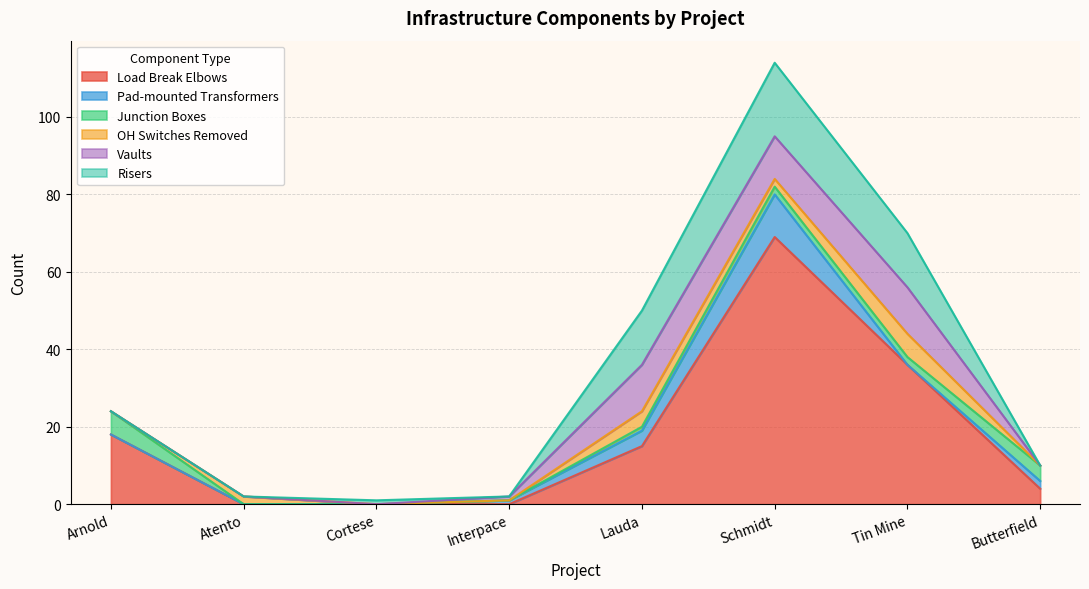

How many lines are shown in the chart?

6